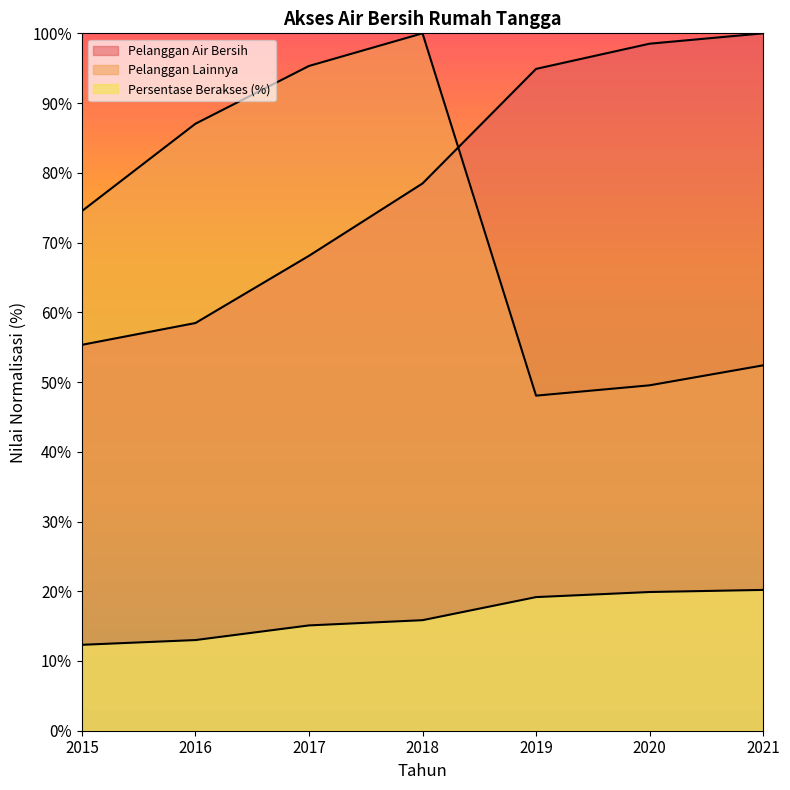

What is the difference between the Pelanggan Air Bersih values at 2015 and 2018?

23.1